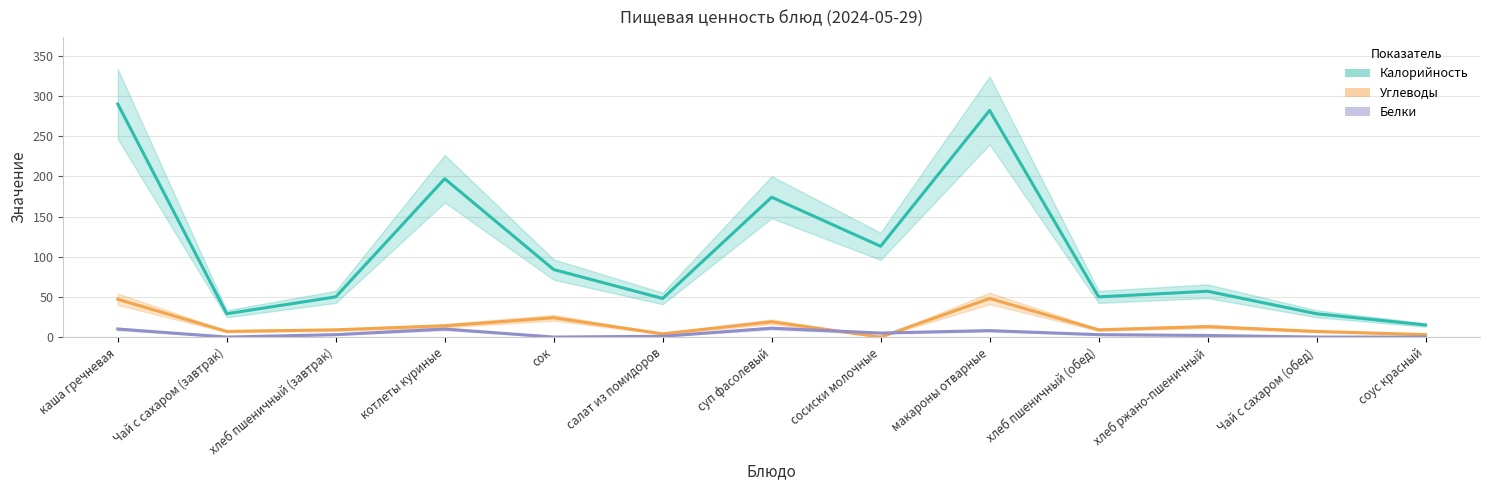

What is the difference between the second highest and minimum values in the Калорийность series?

267